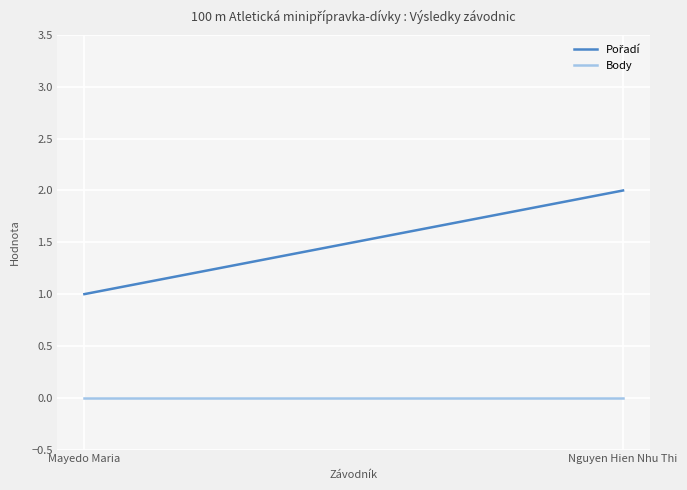

List the series in order of their peak value, highest first.

Pořadí, Body